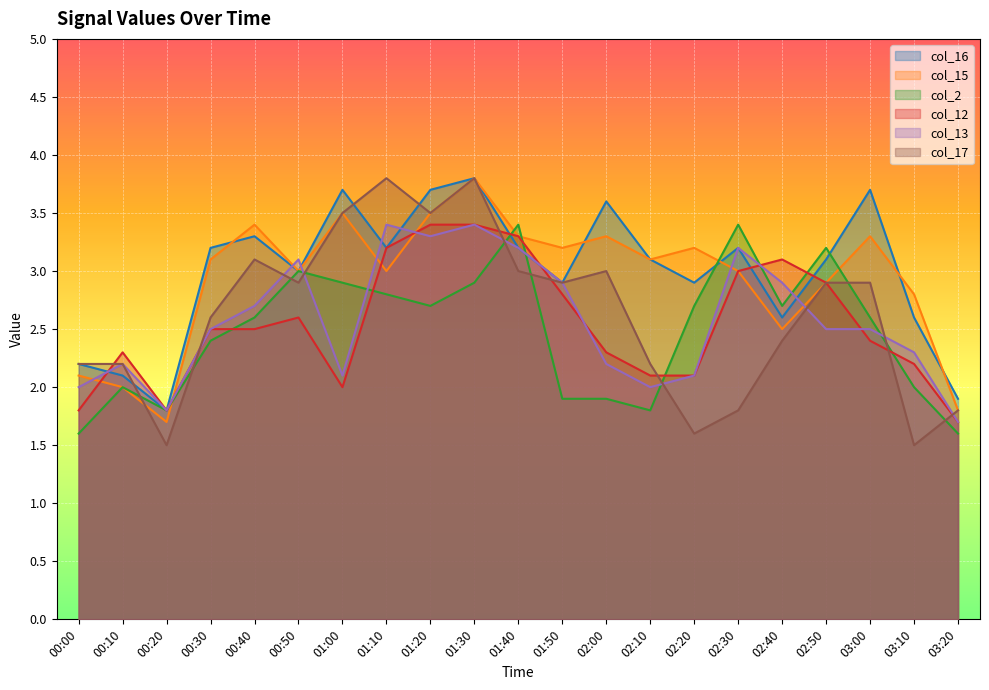

Does the chart display data point markers on the line(s)?

No